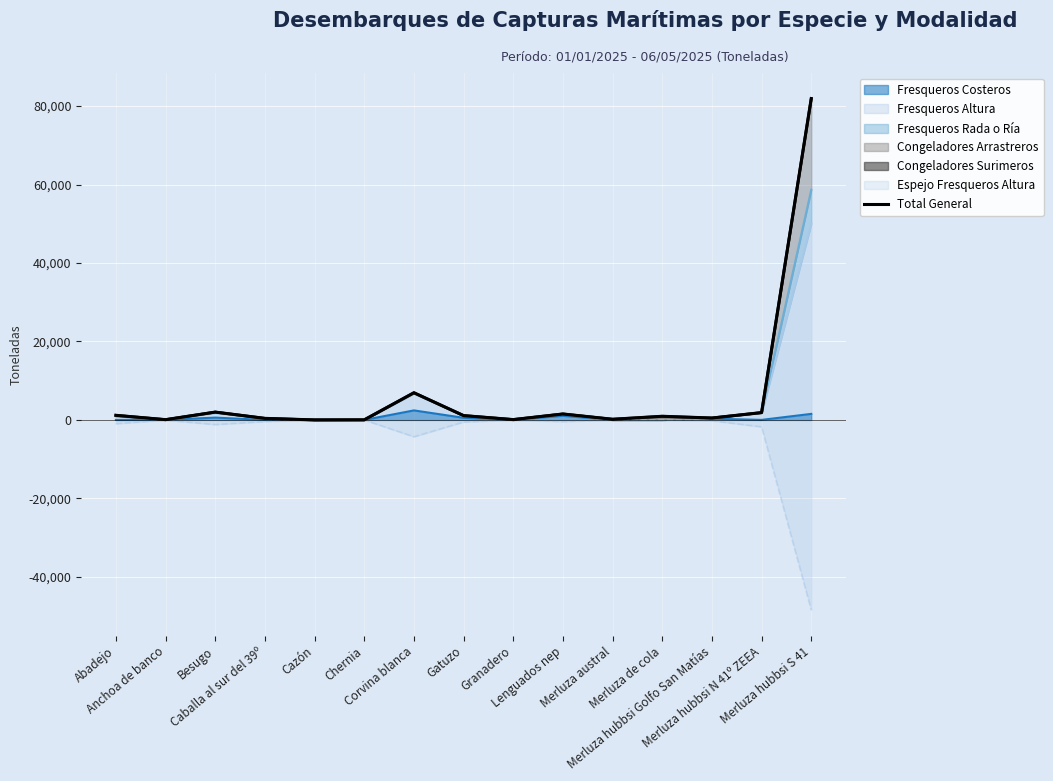

What is the greatest value displayed?

81911.8